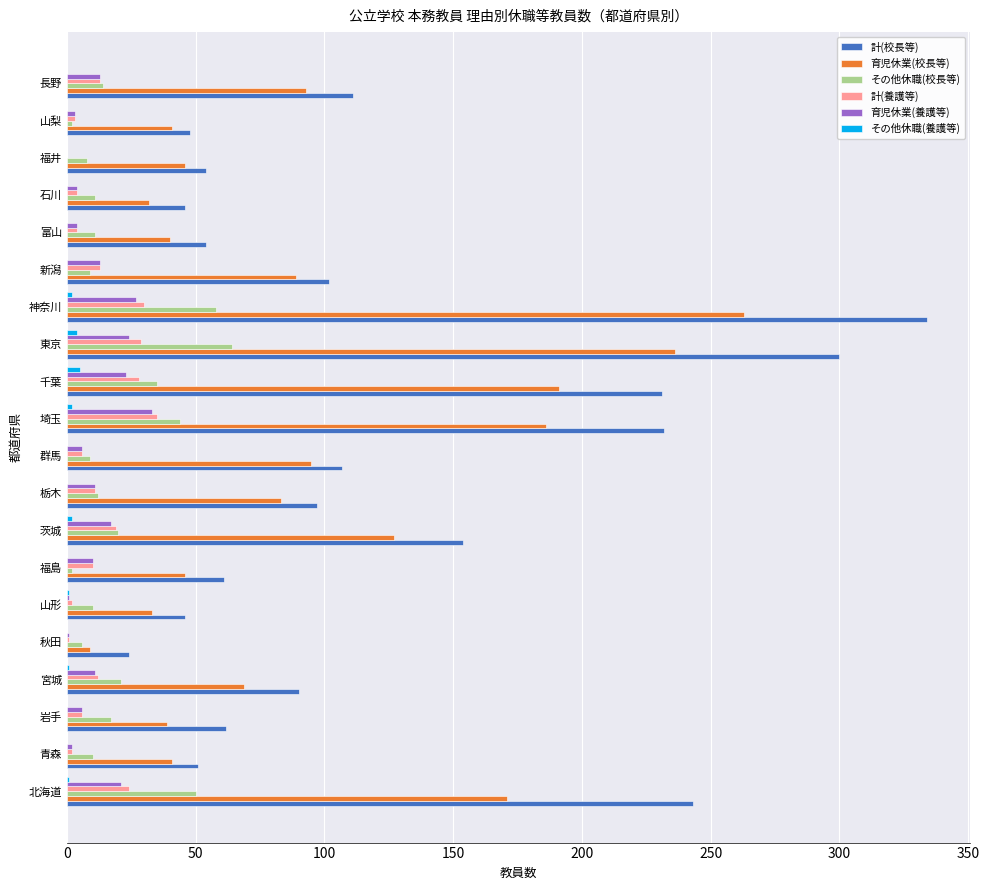

What are all the series names shown in the legend?

計(校長等), 育児休業(校長等), その他休職(校長等), 計(養護等), 育児休業(養護等), その他休職(養護等)